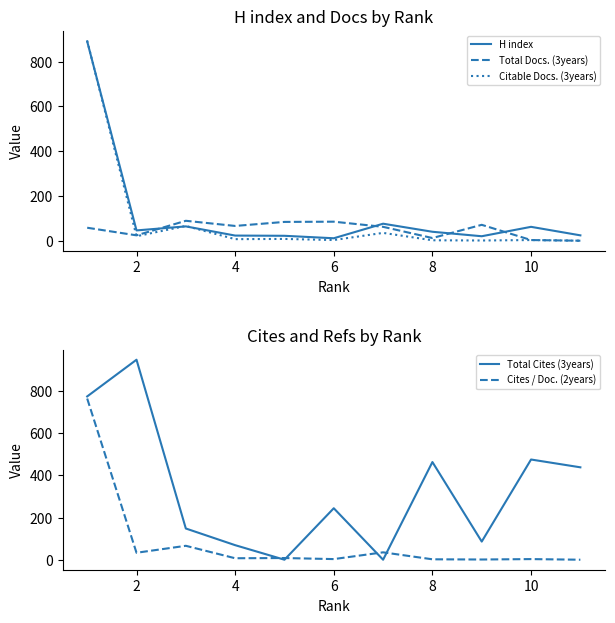

How many times do Total Cites (3years) and Total Docs. (3years) cross each other?

4